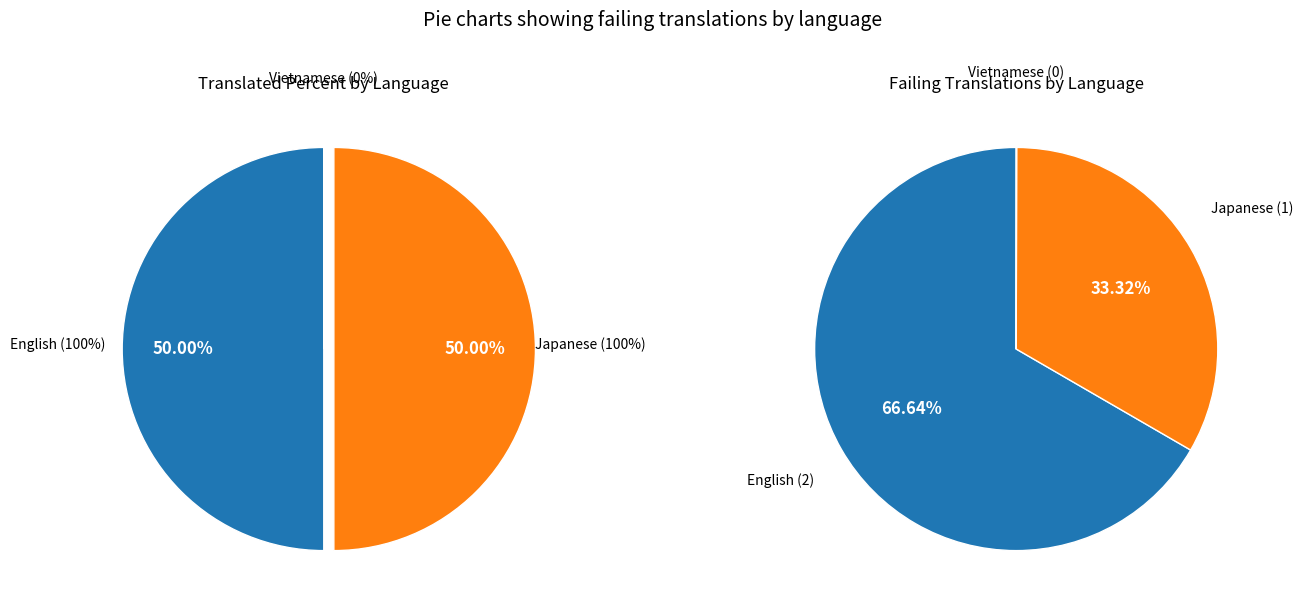

Which category has the biggest portion of the pie?

English